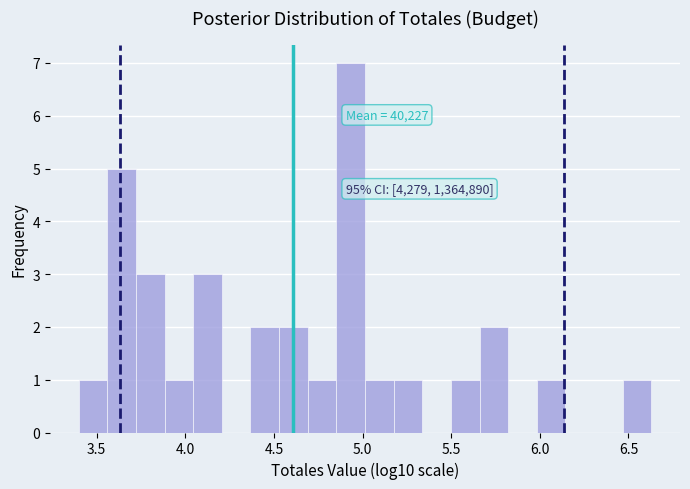

Around what value on the x-axis is the tallest bar? Give the approximate position of its centre, as read against the axis.

4.95